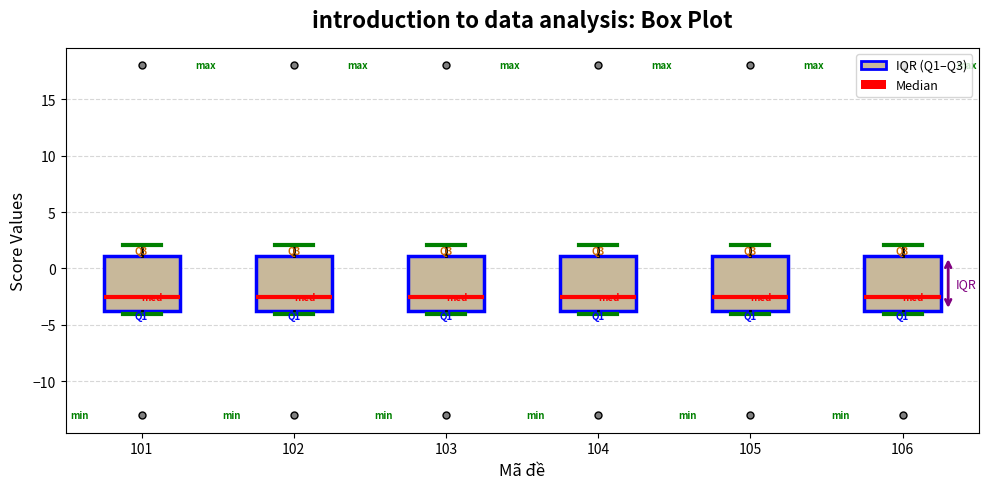

Reading left to right, transcribe this box plot: for each box, give where its median line is, the range the box spans, and where its two whiskers end, as read against the y-axis. The values are not printed on the chart, so give them approximately, as read against the axis.

101: median -2.5, box -3.5 to 1.0, whiskers -4.0 to 2.0
102: median -2.5, box -3.5 to 1.0, whiskers -4.0 to 2.0
103: median -2.5, box -3.5 to 1.0, whiskers -4.0 to 2.0
104: median -2.5, box -3.5 to 1.0, whiskers -4.0 to 2.0
105: median -2.5, box -3.5 to 1.0, whiskers -4.0 to 2.0
106: median -2.5, box -3.5 to 1.0, whiskers -4.0 to 2.0